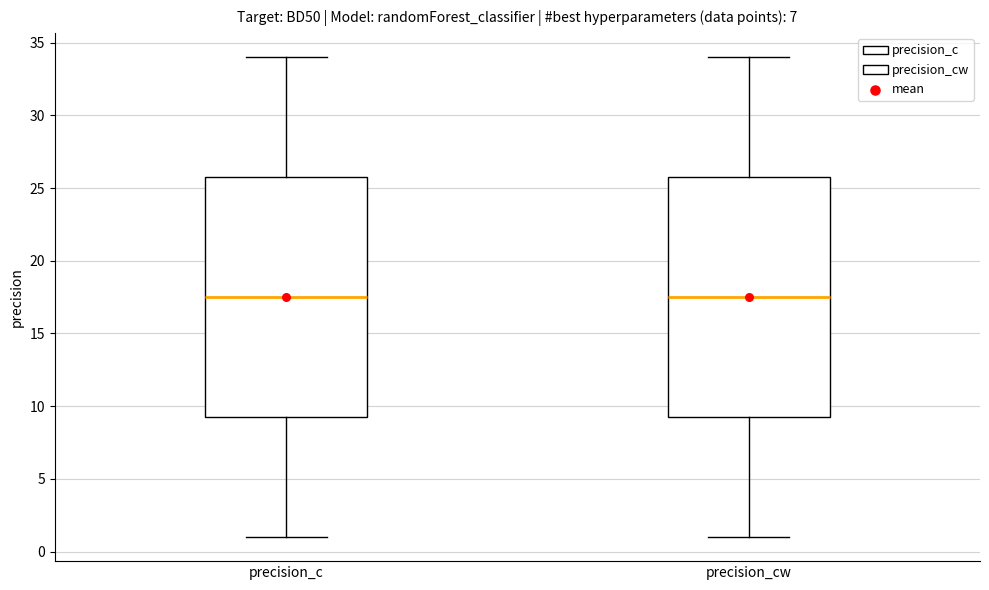

Reading left to right, read every box against the y-axis: the position of its median line, the range the box covers, and the ends of its whiskers. The values are not printed on the chart, so give them approximately, as read against the axis.

precision_c: median 17.5, box 9.5 to 26.0, whiskers 1.0 to 34.0
precision_cw: median 17.5, box 9.5 to 26.0, whiskers 1.0 to 34.0